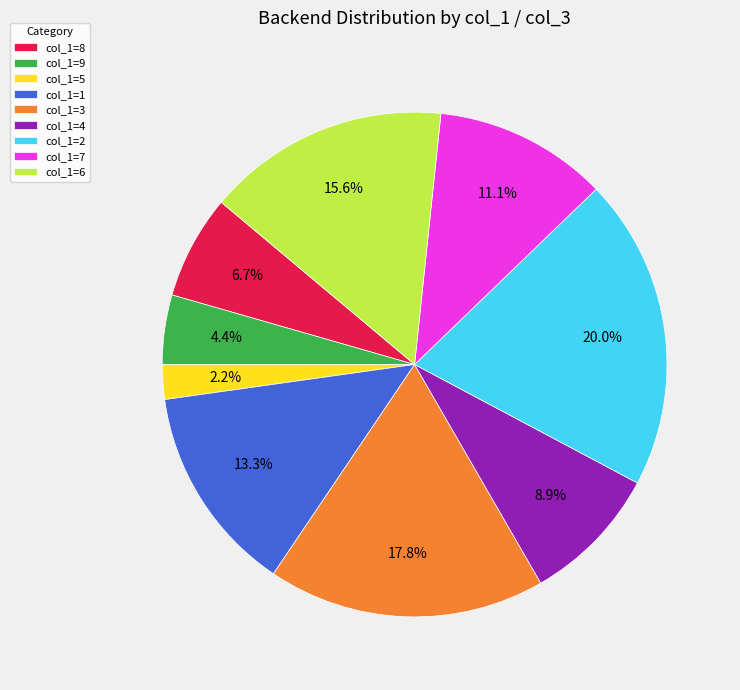

To the nearest percent, what is the average slice percentage?

11%